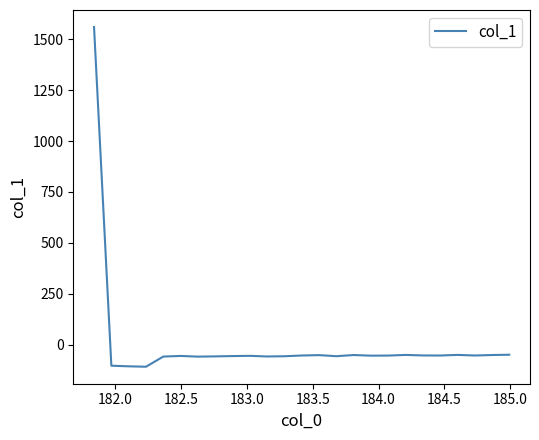

What is the minimum value shown in the chart?

-108.5